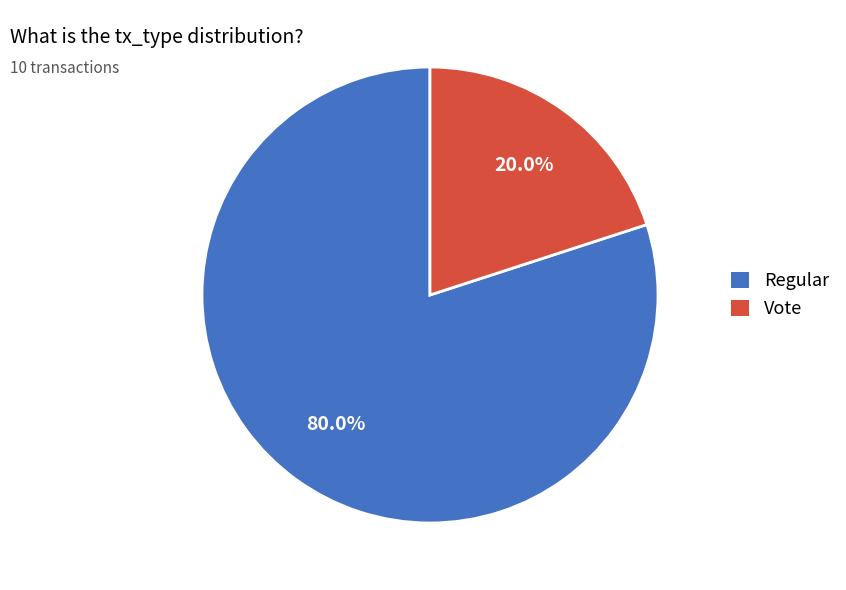

Rank the categories by value from lowest to highest.

Vote, Regular